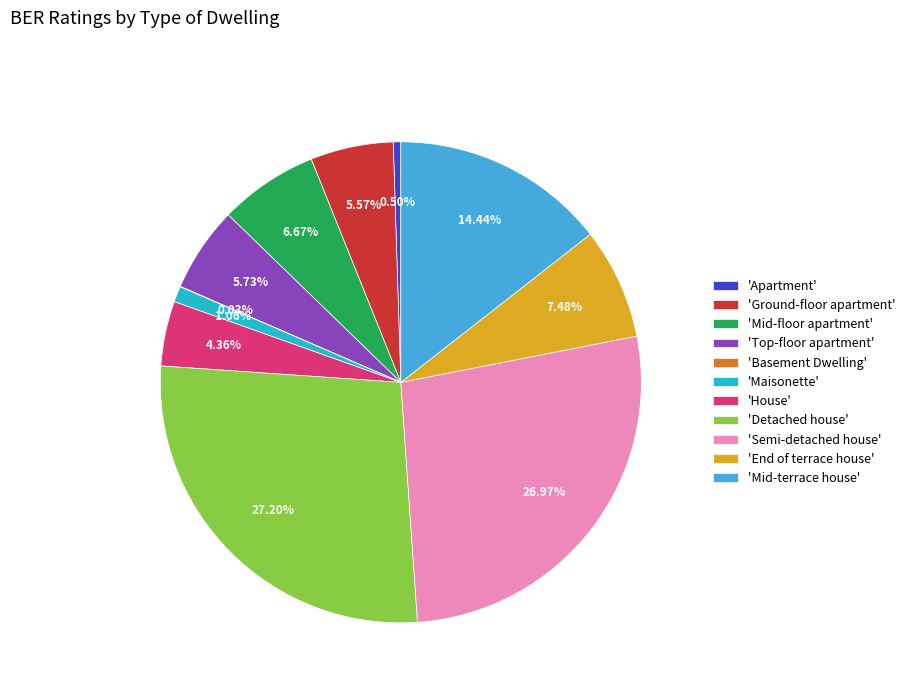

Is the sum of 'Mid-floor apartment' and 'Semi-detached house' greater than half?

No